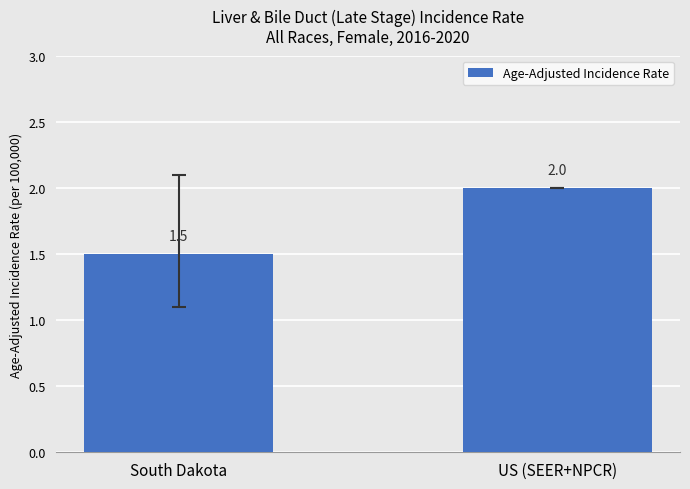

List the labels in order of value, largest first.

US (SEER+NPCR), South Dakota